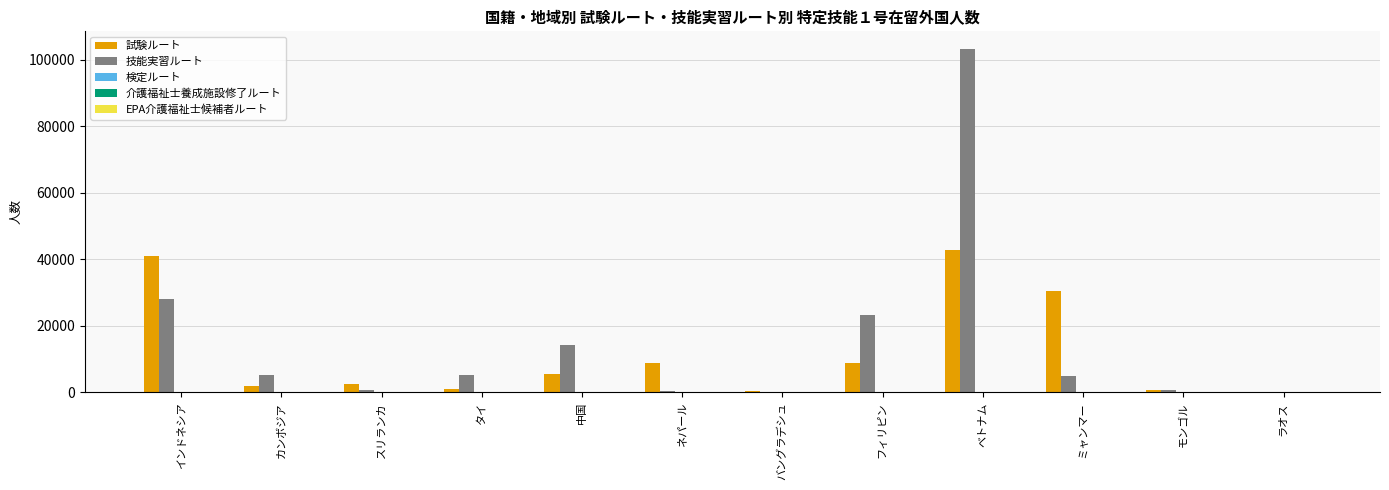

What is the average value of the 技能実習ルート series?

15555